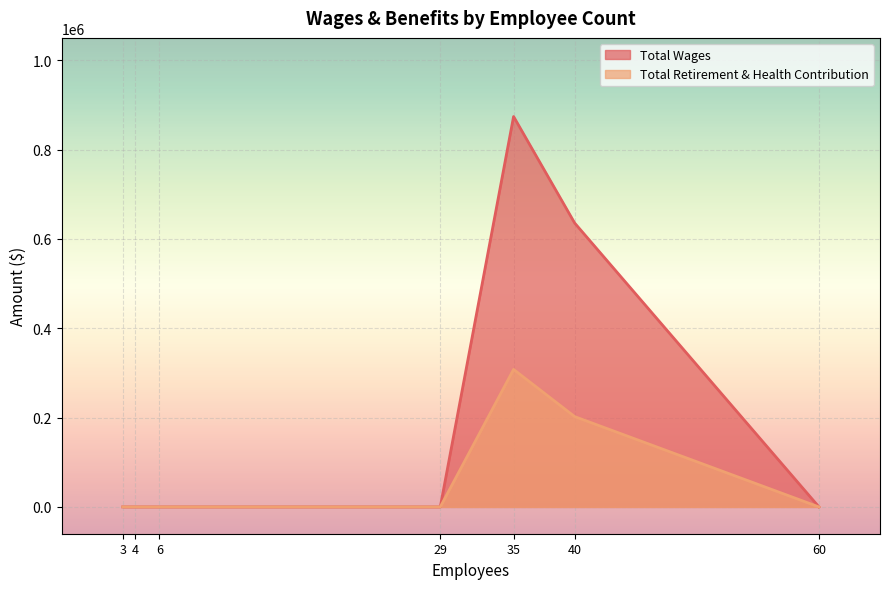

True or false: Total Wages and Total Retirement & Health Contribution cross at least once.

False